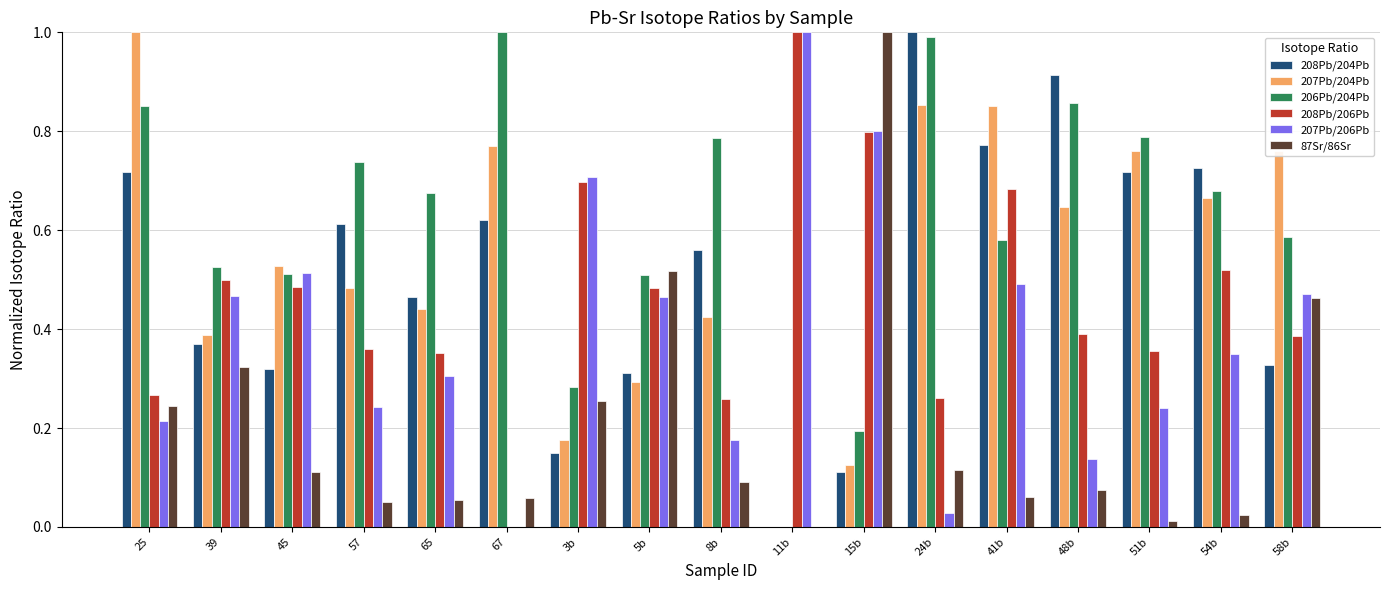

Which category has the highest value in the 87Sr/86Sr series?

15b